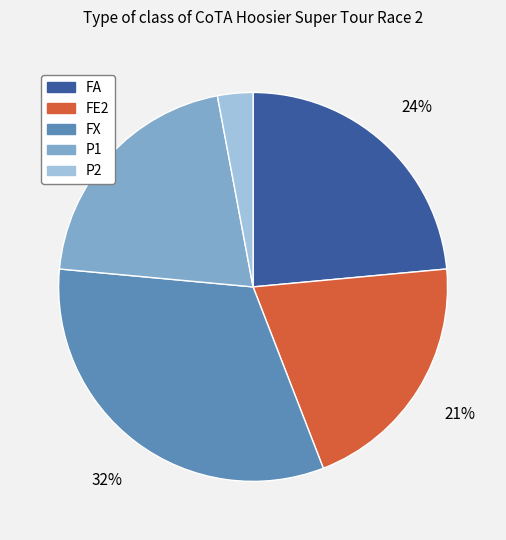

Count the number of slices in the pie.

5